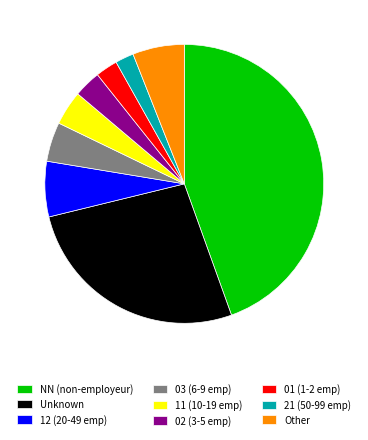

Which slice is the largest?

NN (non-employeur)